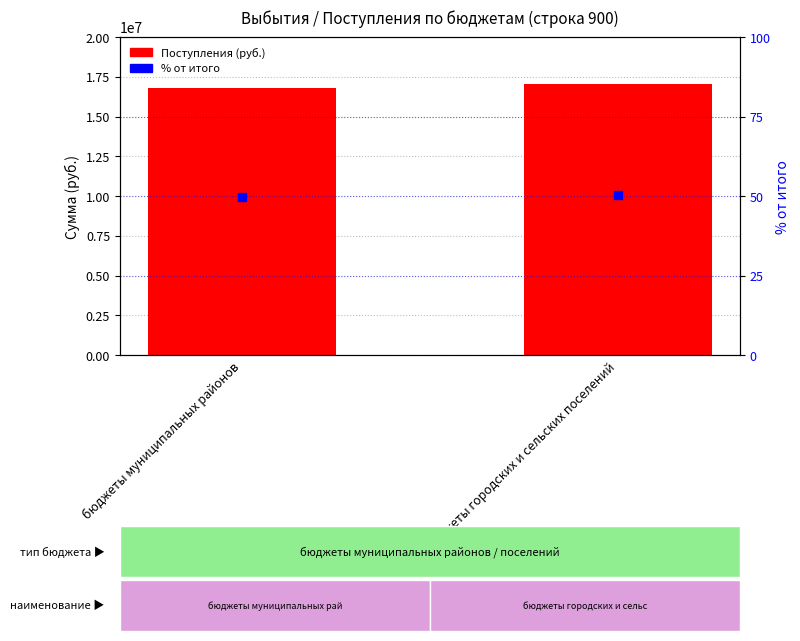

Which series contains the lowest Y value?

% от итого